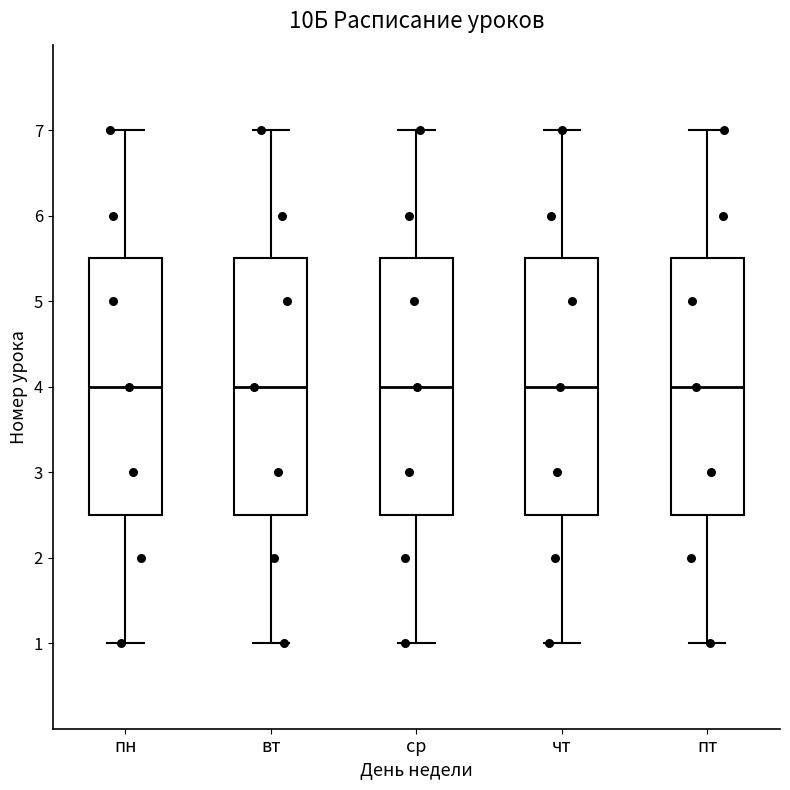

Where does the lower whisker of the box for ср end on the y-axis? The values are not printed on the chart, so give them approximately, as read against the axis.

1.0